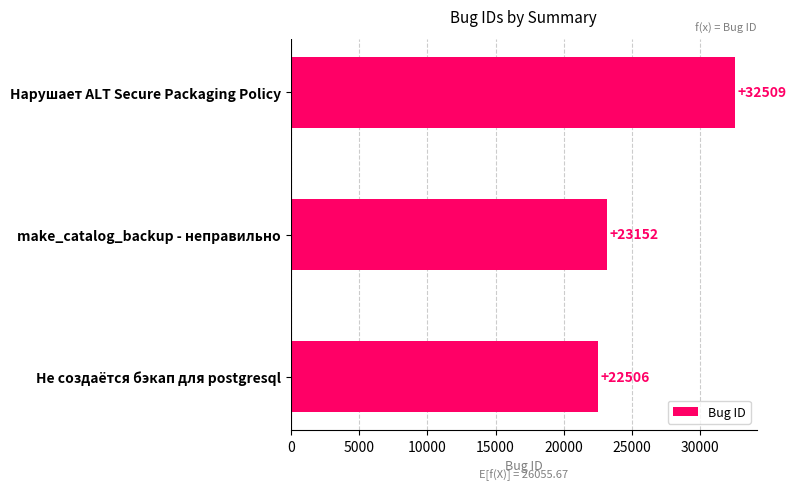

Rank the categories by value from lowest to highest.

Не создаётся бэкап для postgresql, make_catalog_backup - неправильно, Нарушает ALT Secure Packaging Policy